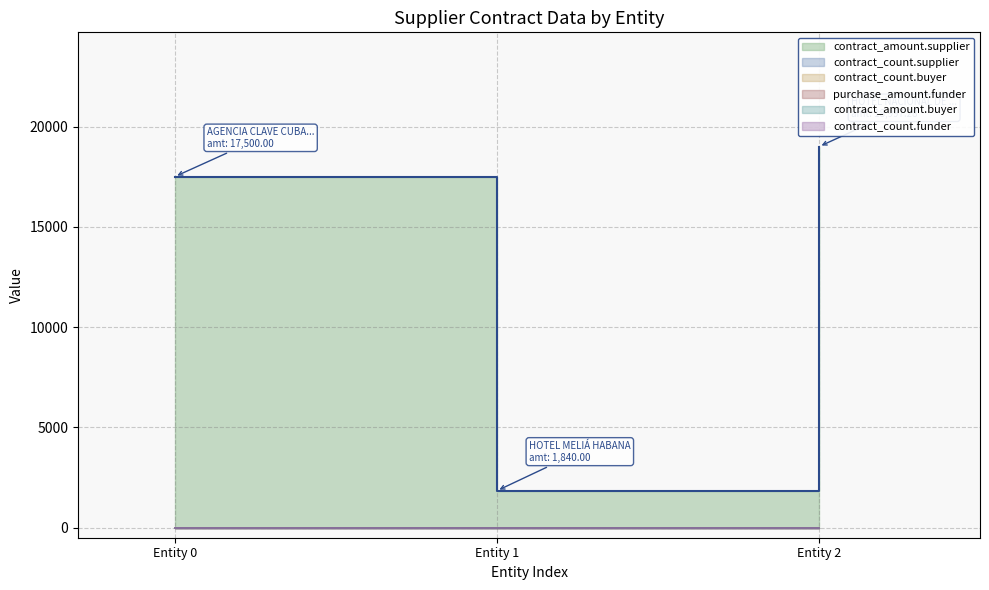

What position from the left is AGENCIA CLAVE CUBANA DE ARTEX, S.A.?

1